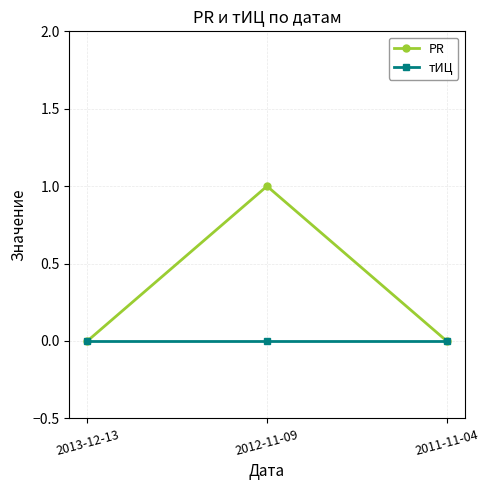

What are all the series names shown in the legend?

PR, тИЦ